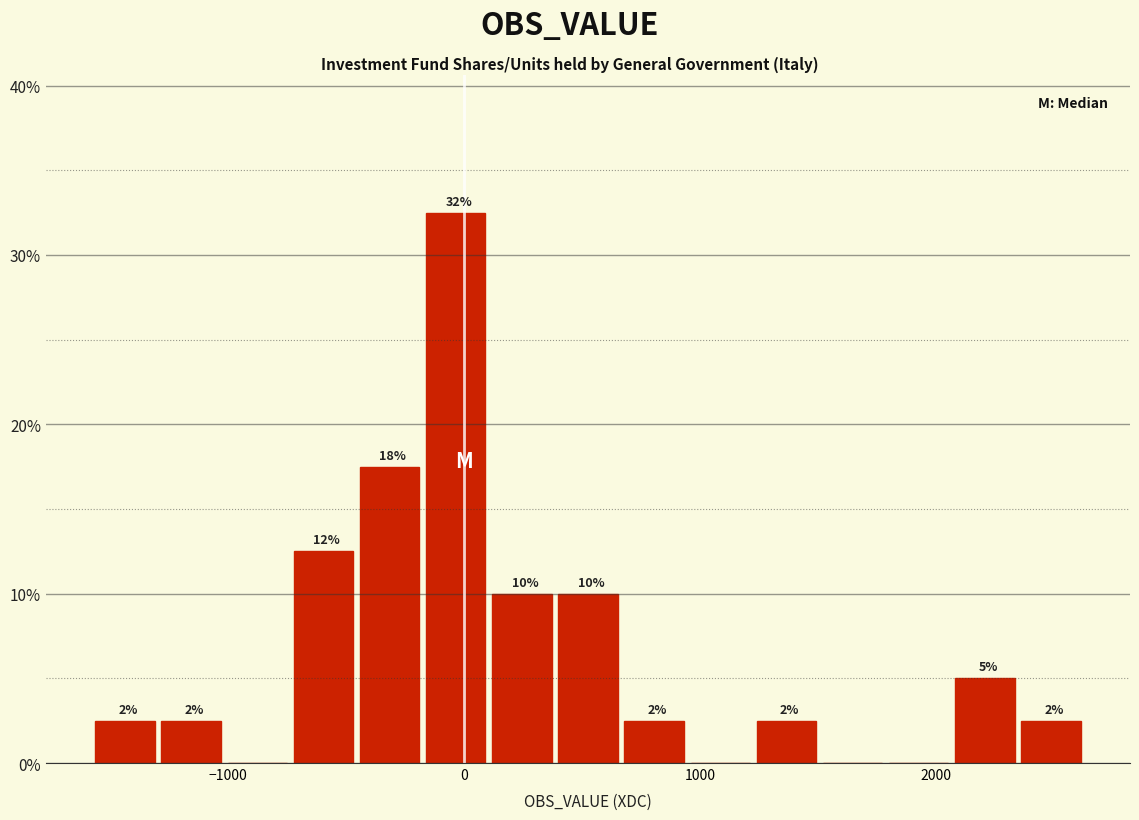

Around what value on the x-axis is the tallest bar? Give the approximate position of its centre, as read against the axis.

0